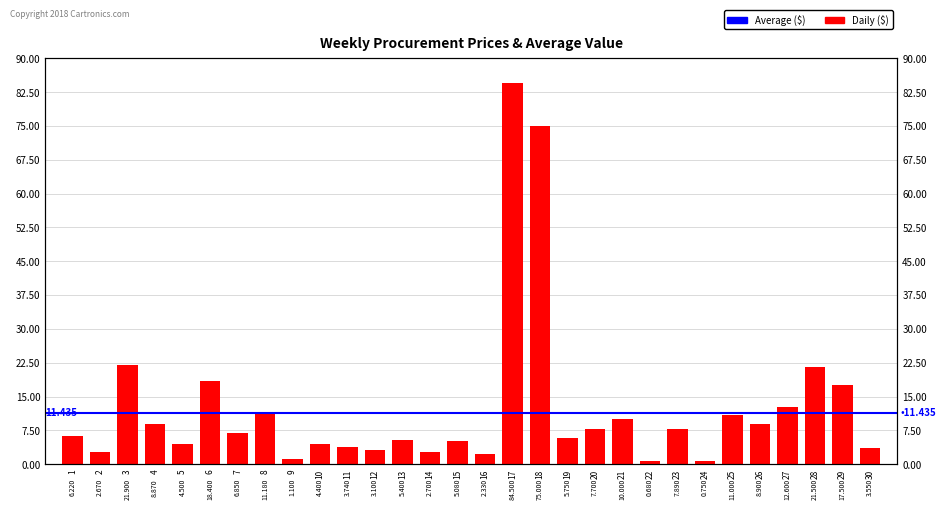

Which has a higher value, 25 or 26?

25